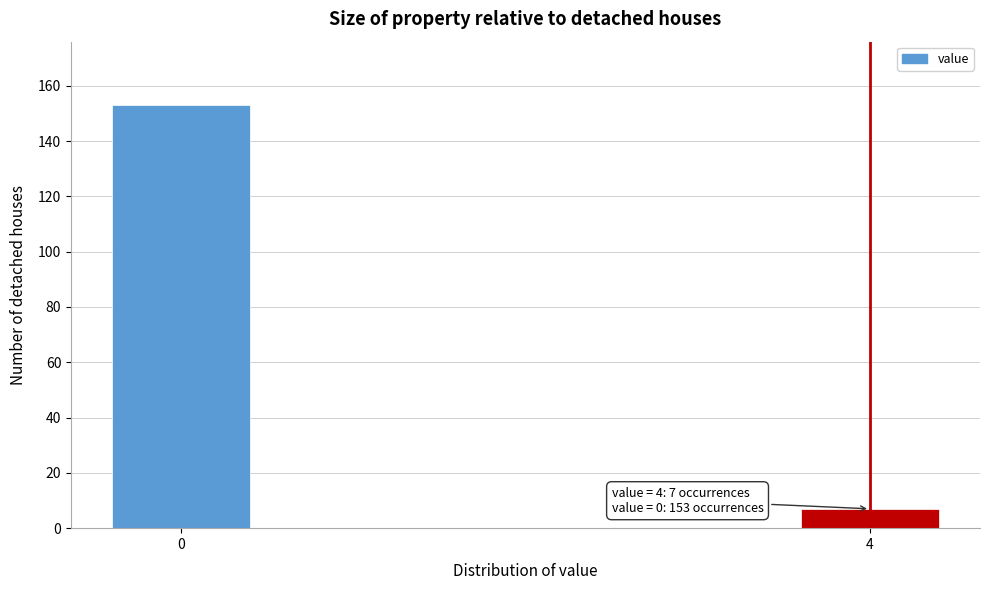

Reading left to right, what are all the values shown in this chart?

153	7